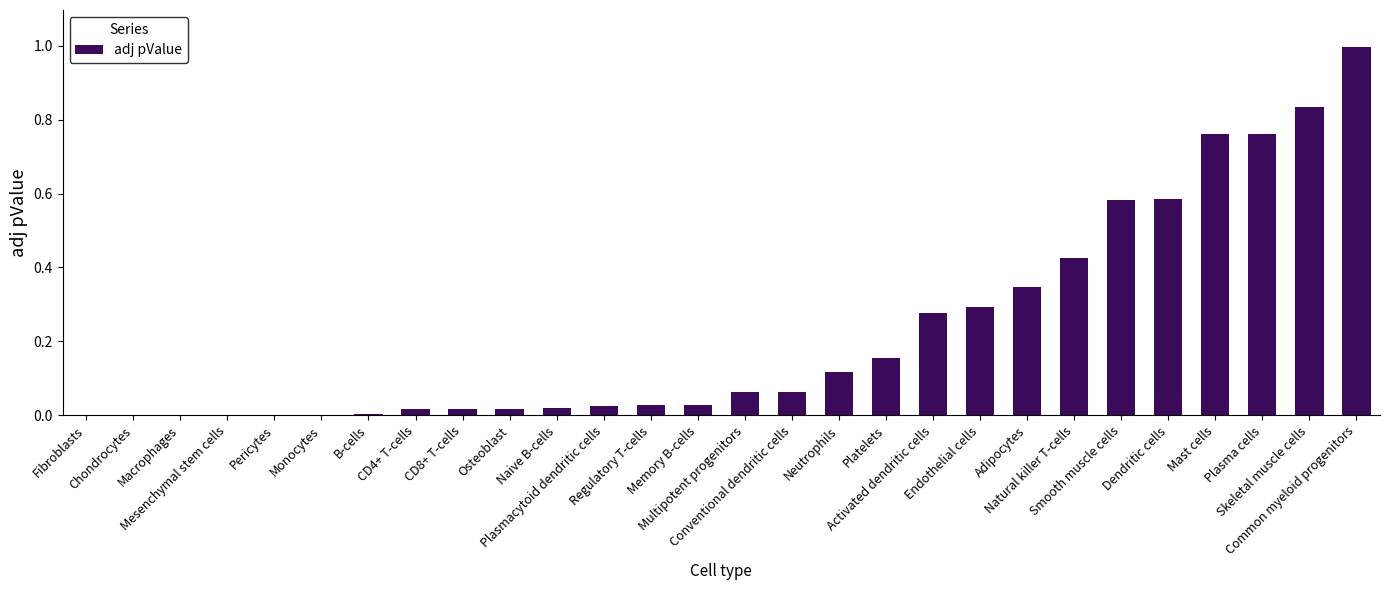

What is the maximum value shown in the chart?

1.0